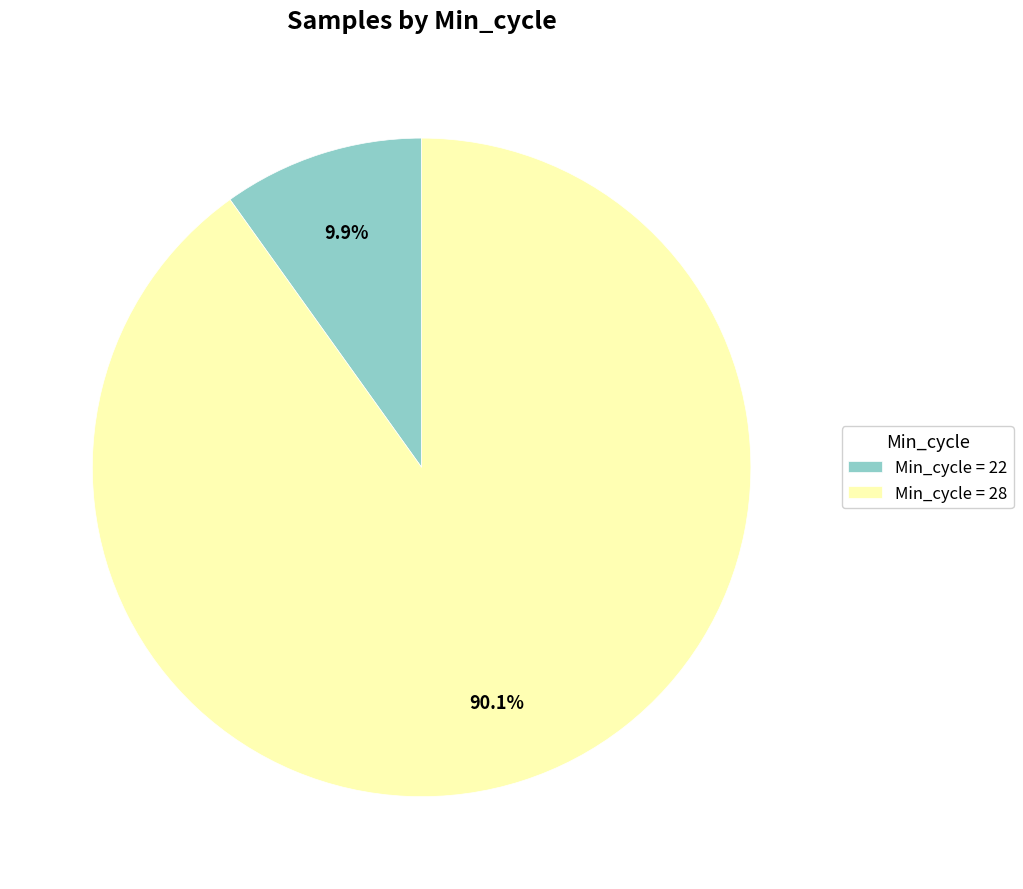

Is there a majority slice in this chart?

Yes